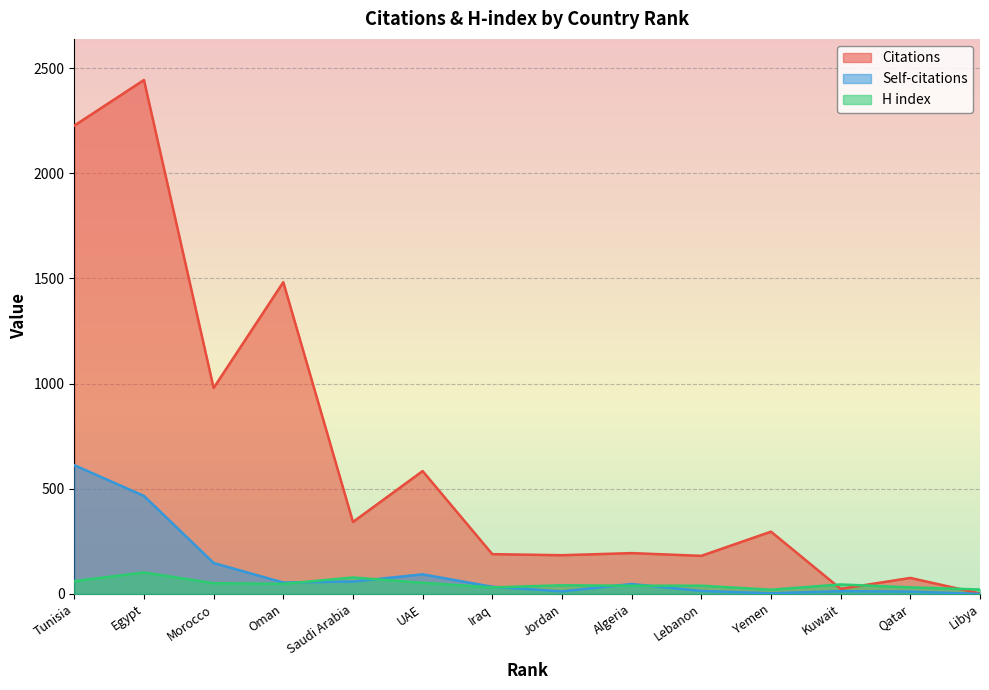

What is the total value across all series at Kuwait?

82